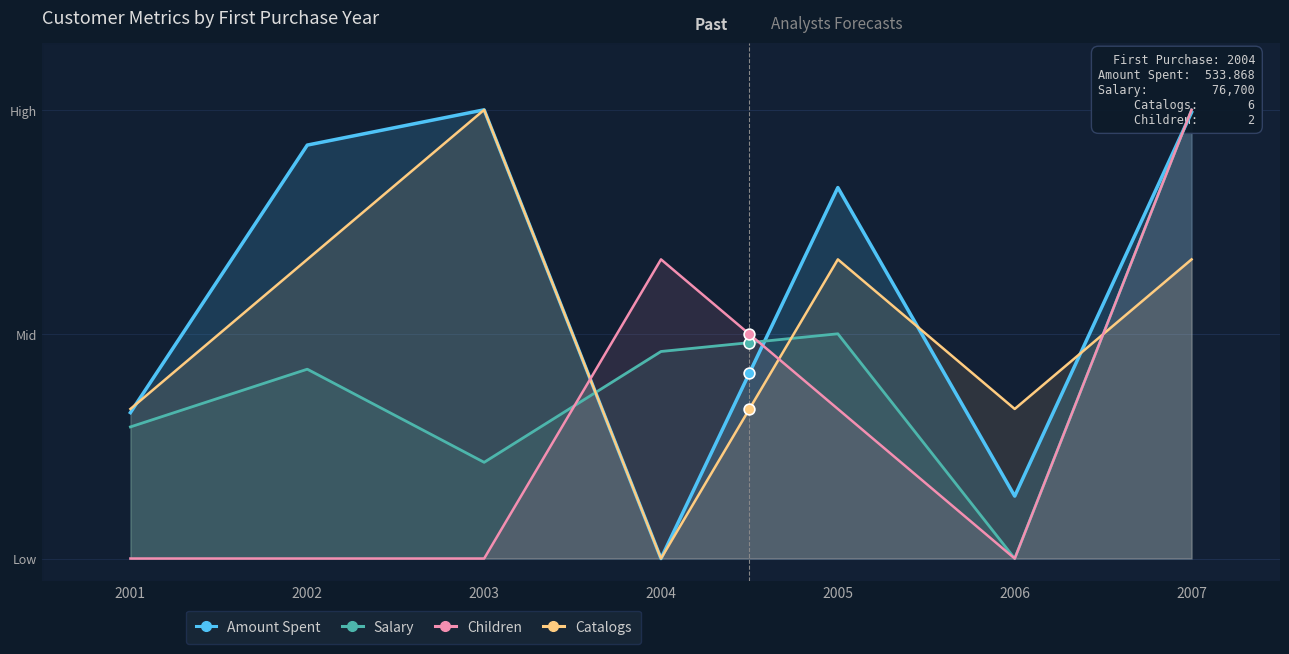

Which series has the largest Y range (max minus min)?

Amount Spent